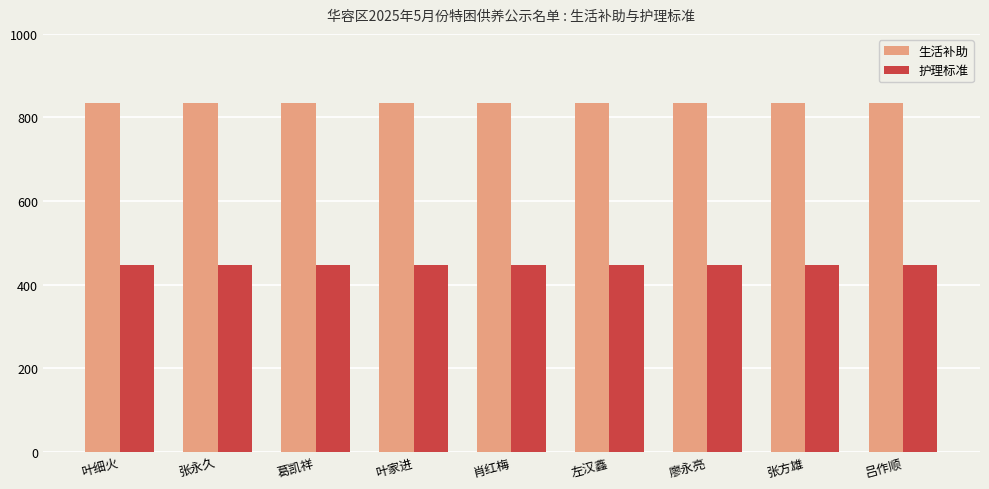

What is the minimum value shown in the chart?

447